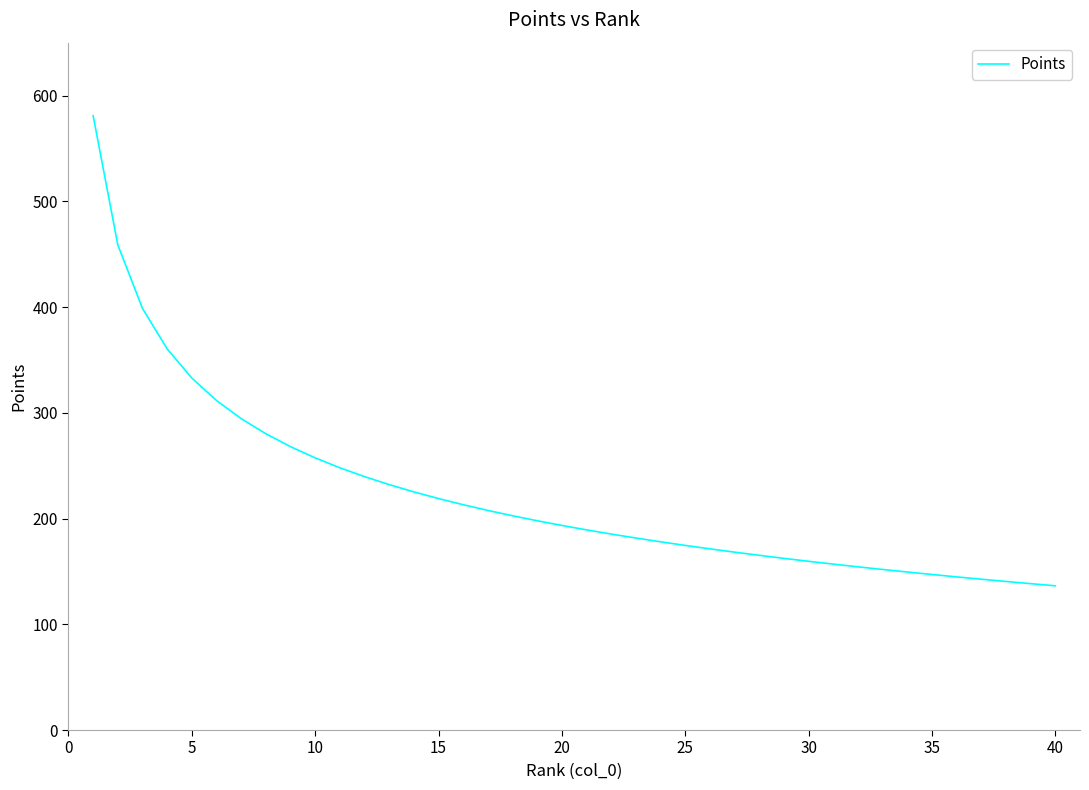

What is the greatest value displayed?

580.9